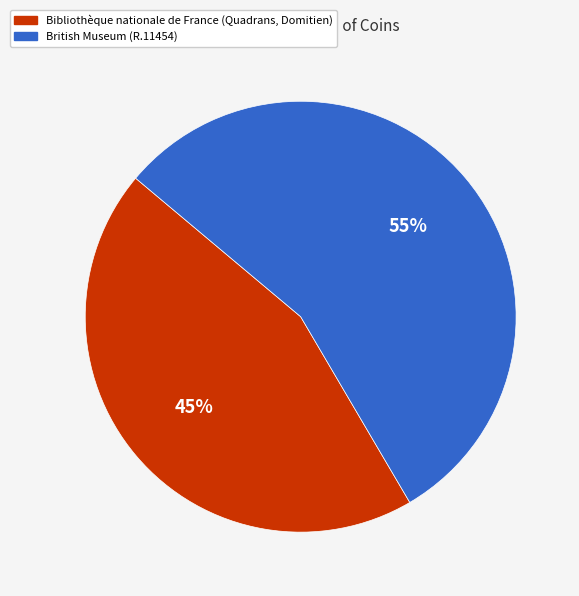

What is the largest slice in the pie chart?

British Museum (R.11454)